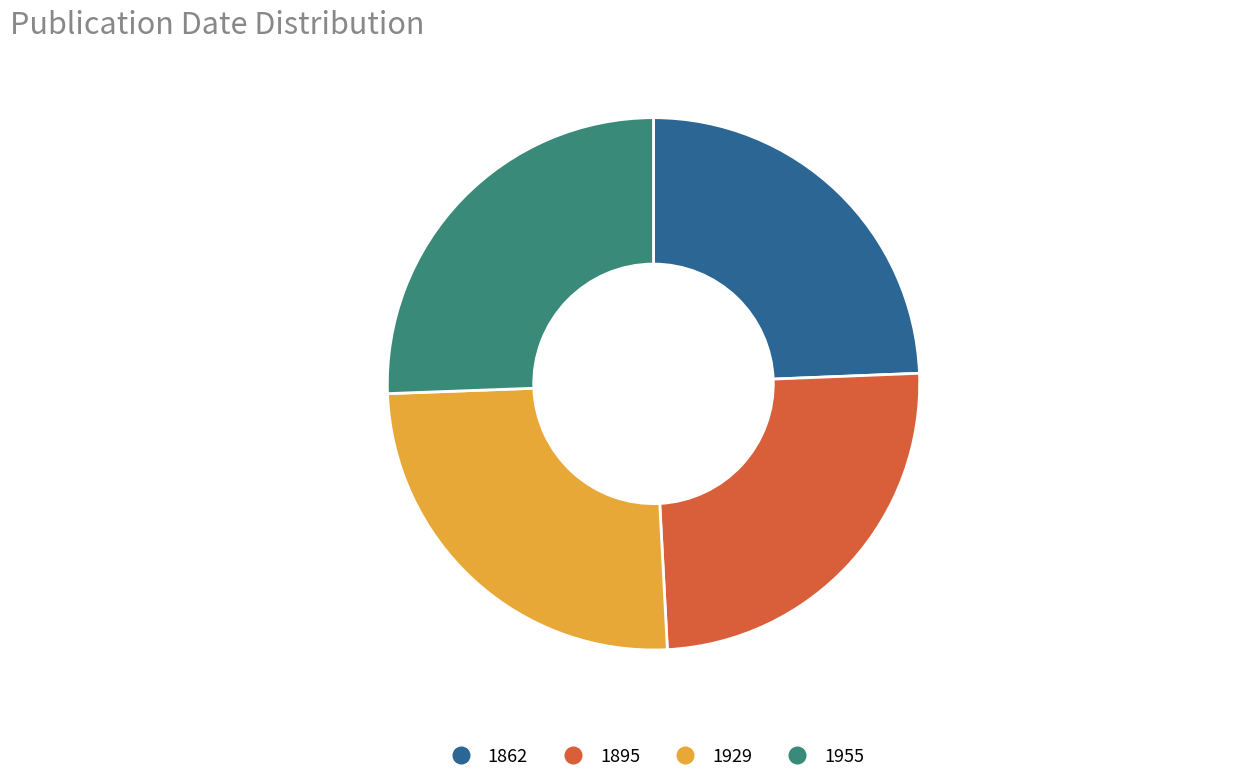

Is it true that 1955 is 19% of the pie?

False